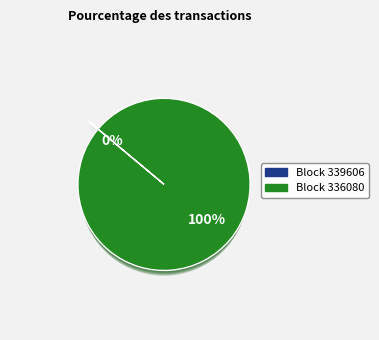

Which slice is the largest?

336080